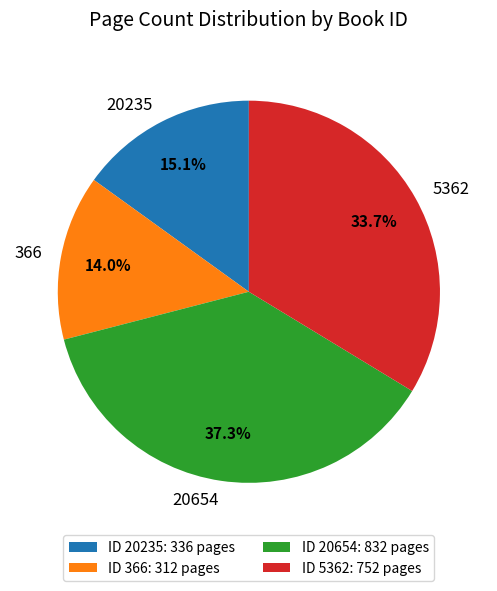

Count the number of slices in the pie.

4